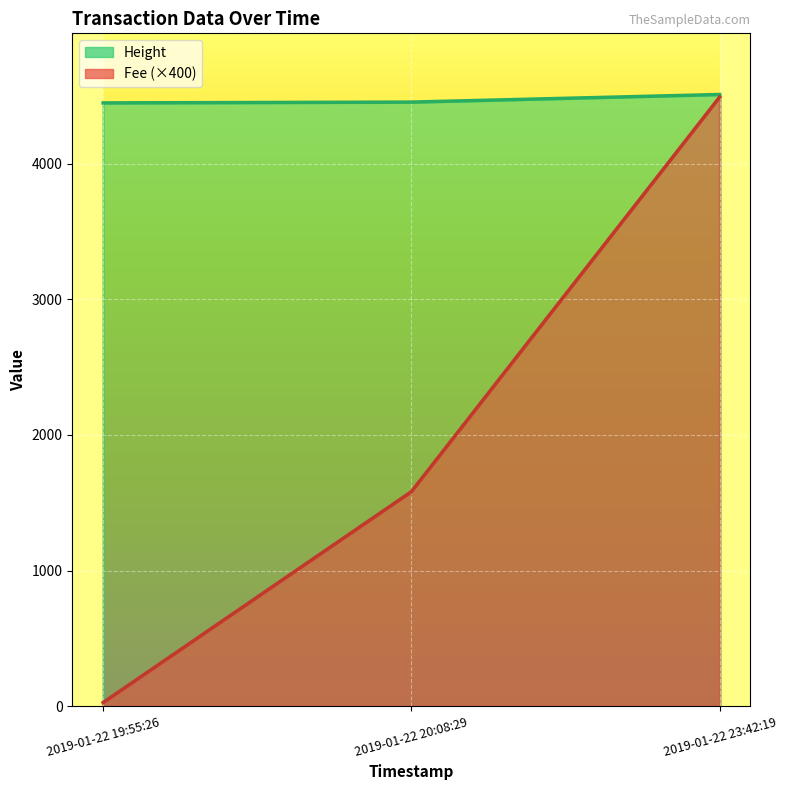

Is it true that the value at 2019-01-22 19:55:26 is 26.5?

True